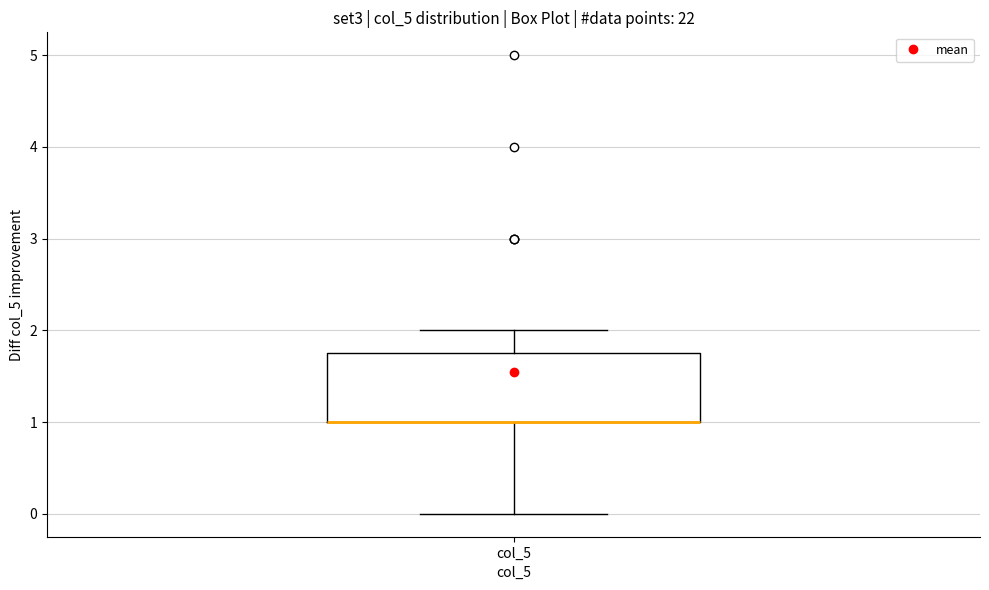

Read this box plot against the y-axis: the position of the median line, the range covered by the box, and the ends of both whiskers. The values are not printed on the chart, so give them approximately, as read against the axis.

median 1.0 (drawn on the box's lower edge), box 1.0 to 1.8, whiskers 0.0 to 2.0